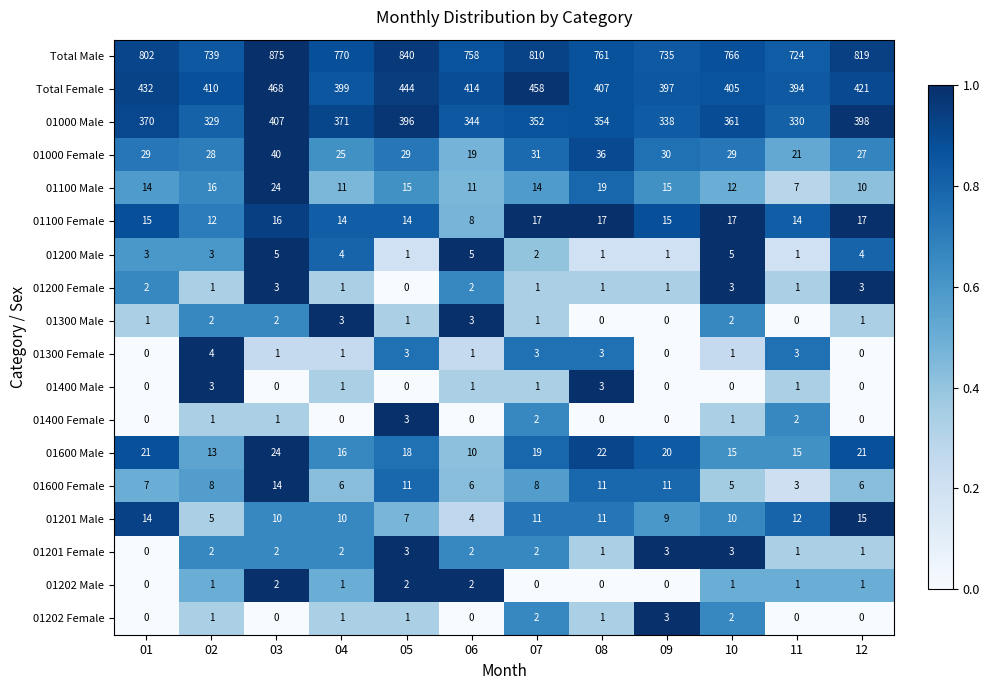

How many 01400 Male values are between 0 and 1?

10